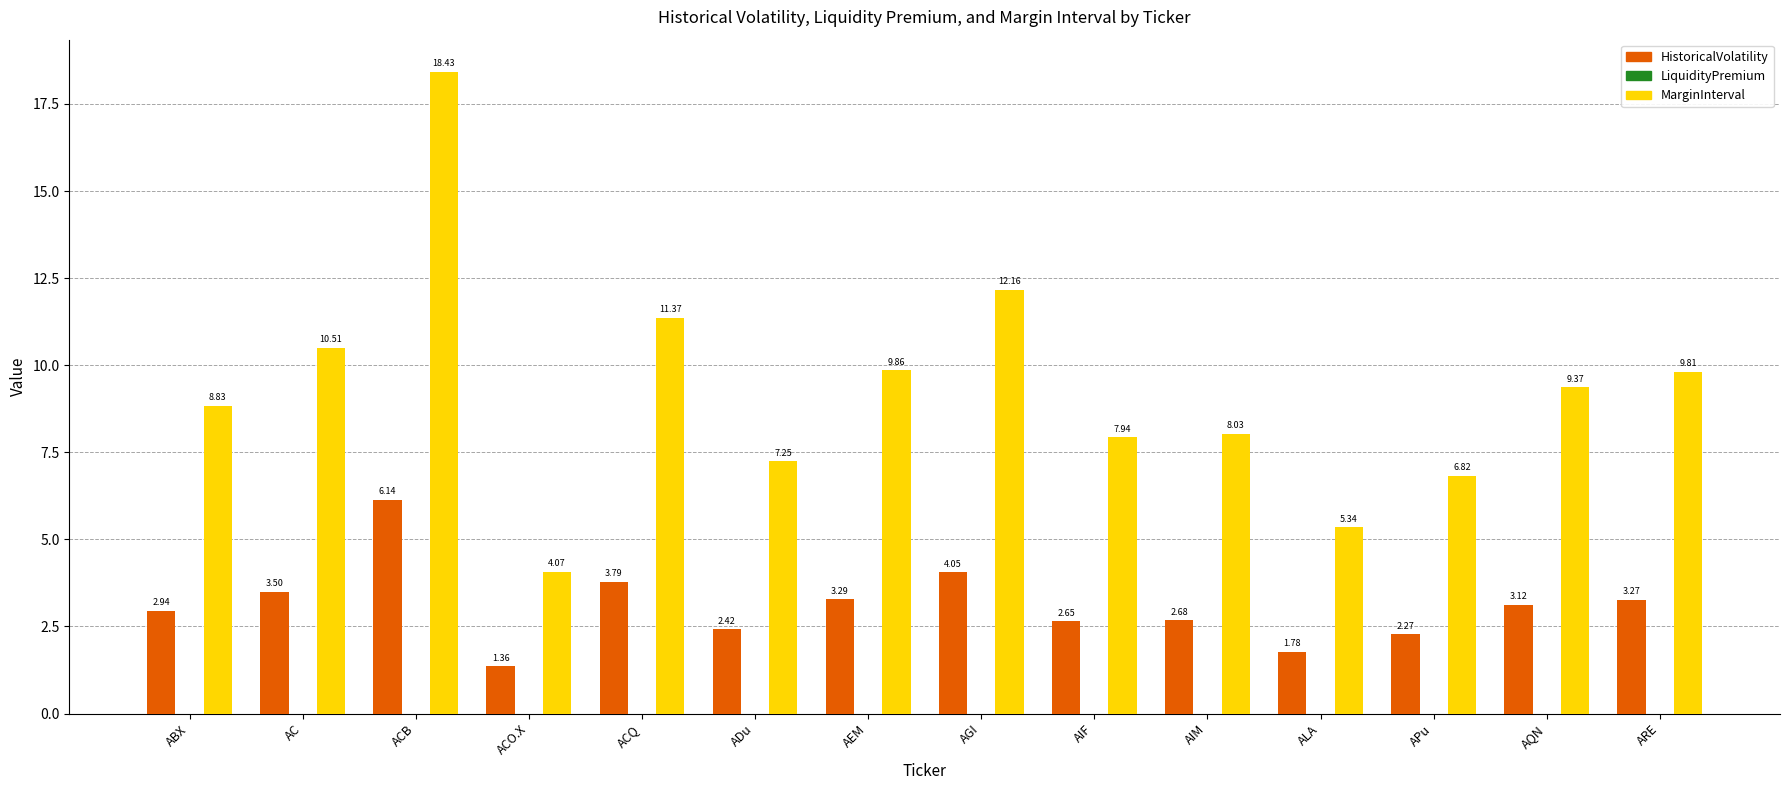

At which label does MarginInterval first exceed 9?

AC